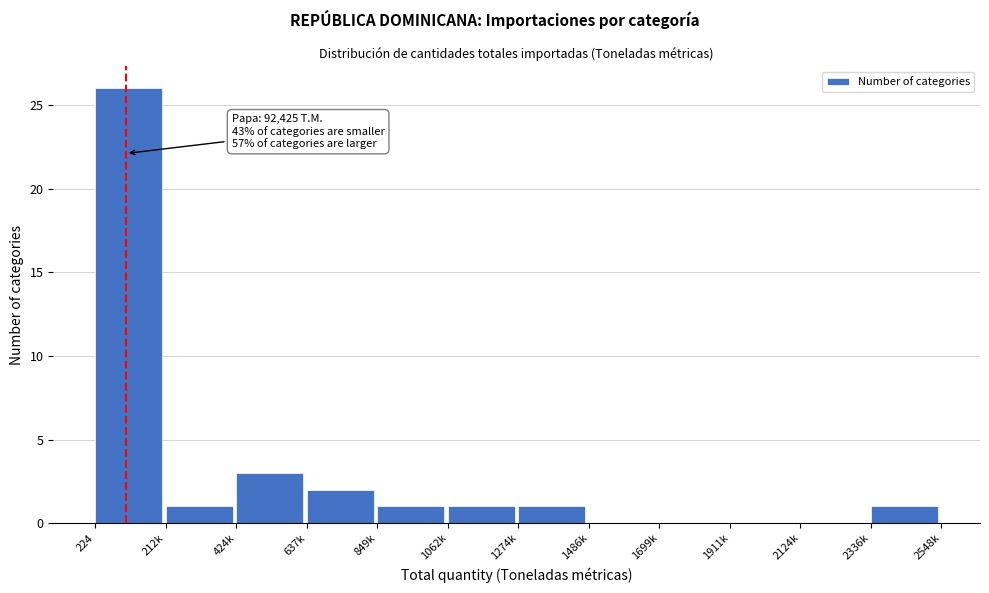

Reading right to left, what are all the values shown in this chart?

2336k=1	2124k=0	1911k=0	1699k=0	1486k=0	1274k=1	1062k=1	849k=1	637k=2	424k=3	212k=1	224=26